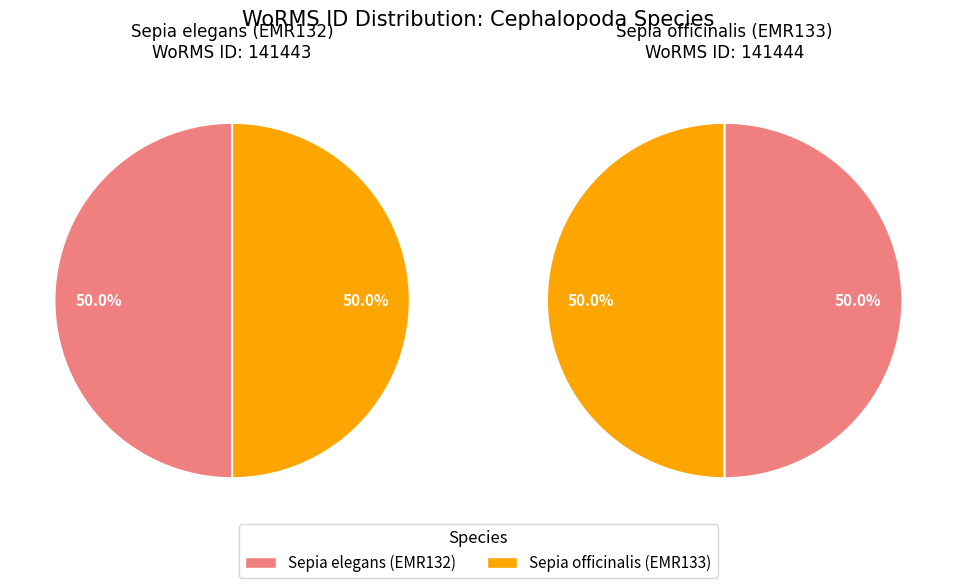

Is Sepia elegans (EMR132) the majority of the pie?

No